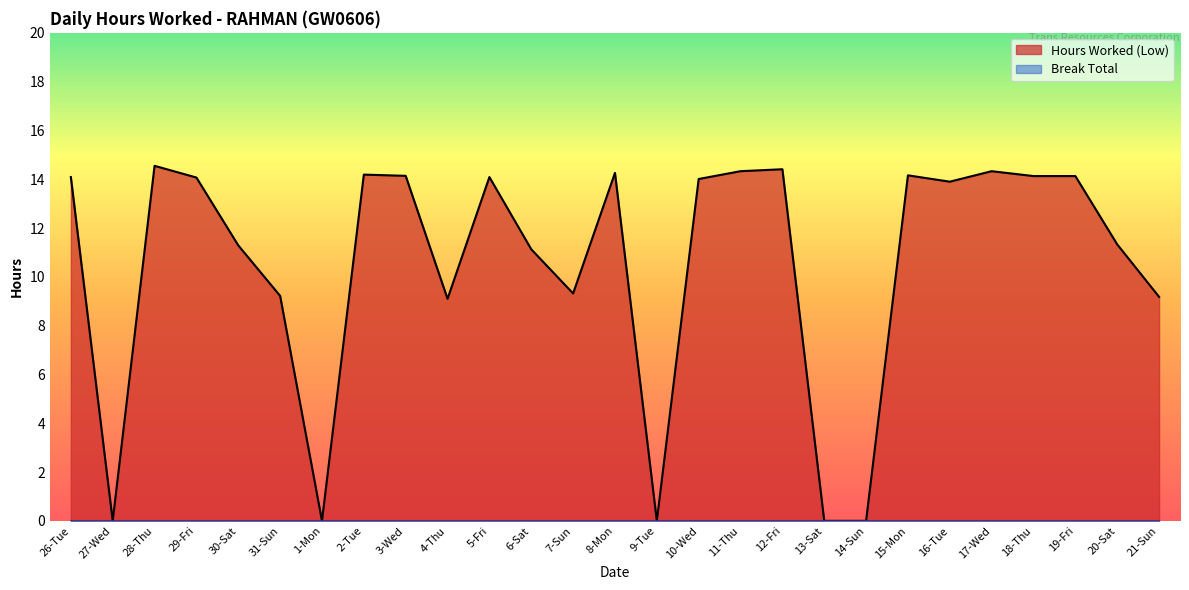

Read the value at 31-Sun.

9.2